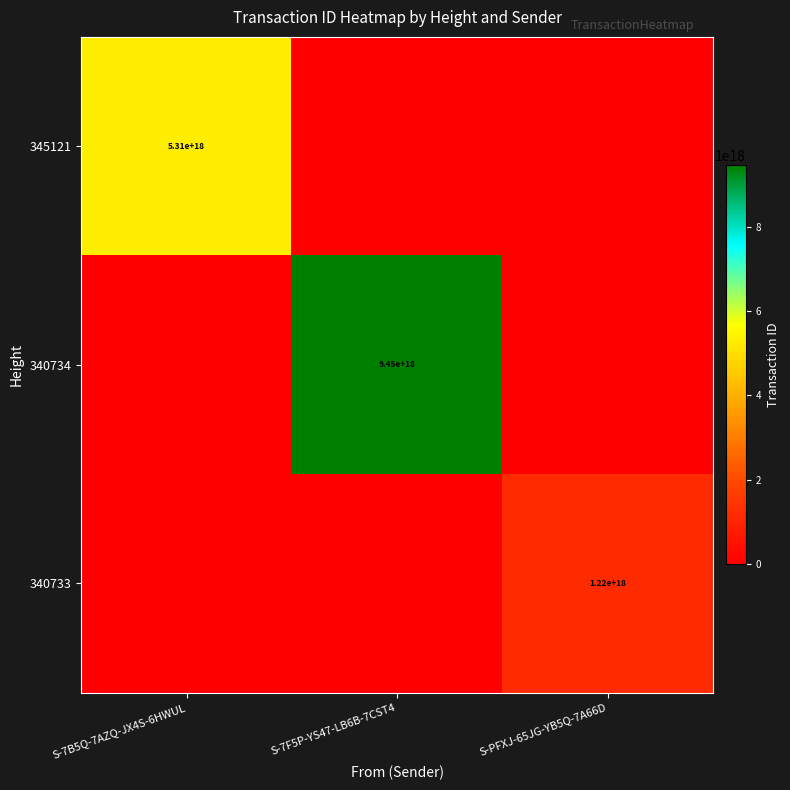

True or false: 345121 has a value of 5310000000000000000 at S-7B5Q-7AZQ-JX4S-6HWUL.

True